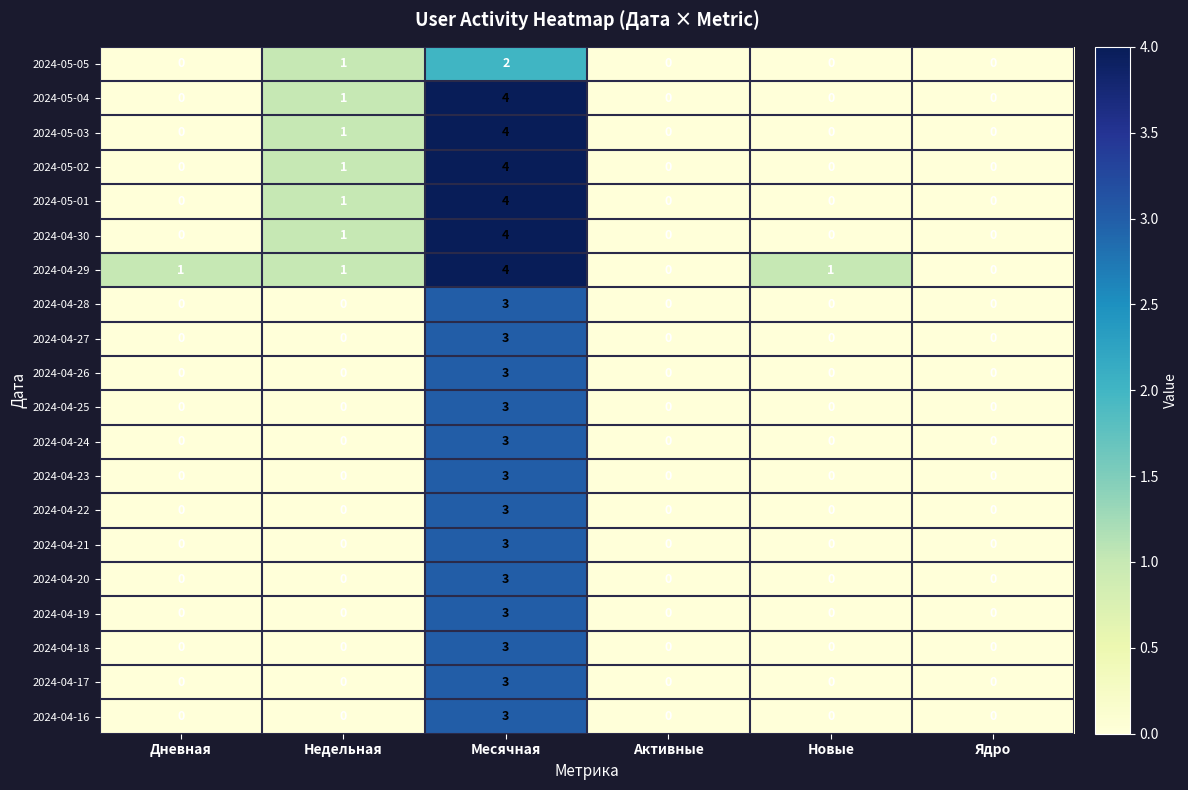

Is the value of 2024-05-03 at Недельная greater than the value of 2024-04-16 at Месячная?

No